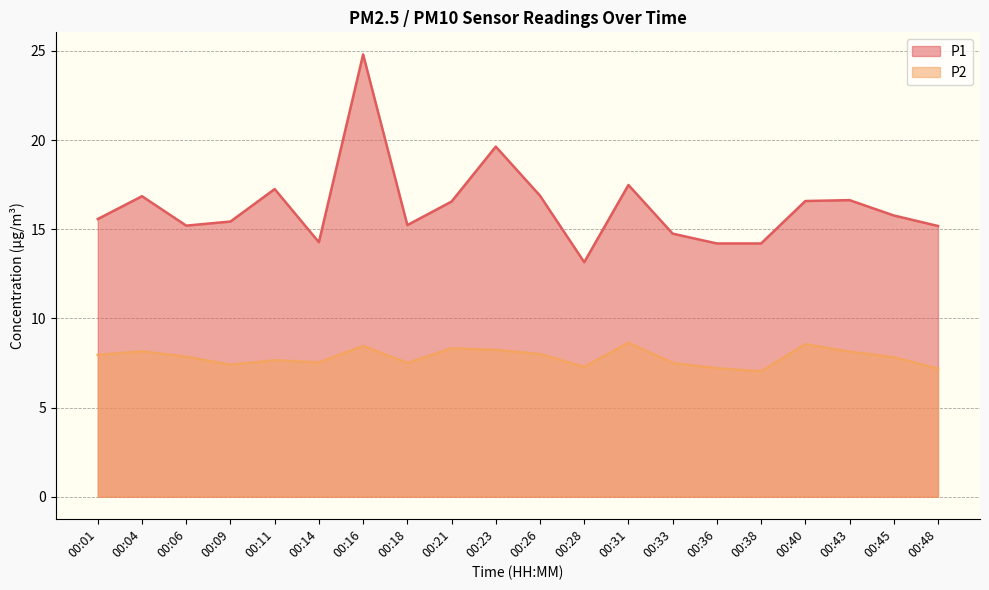

Reading left to right, what are all the values shown in this chart?

P1: 00:01=15.6	00:04=16.9	00:06=15.2	00:09=15.4	00:11=17.2	00:14=14.3	00:16=24.8	00:18=15.2	00:21=16.6	00:23=19.6	00:26=16.9	00:28=13.2	00:31=17.5	00:33=14.8	00:36=14.2	00:38=14.2	00:40=16.6	00:43=16.6	00:45=15.8	00:48=15.2
P2: 00:01=8.0	00:04=8.2	00:06=7.8	00:09=7.4	00:11=7.7	00:14=7.5	00:16=8.4	00:18=7.5	00:21=8.3	00:23=8.2	00:26=8.0	00:28=7.3	00:31=8.6	00:33=7.5	00:36=7.2	00:38=7.0	00:40=8.6	00:43=8.1	00:45=7.8	00:48=7.2